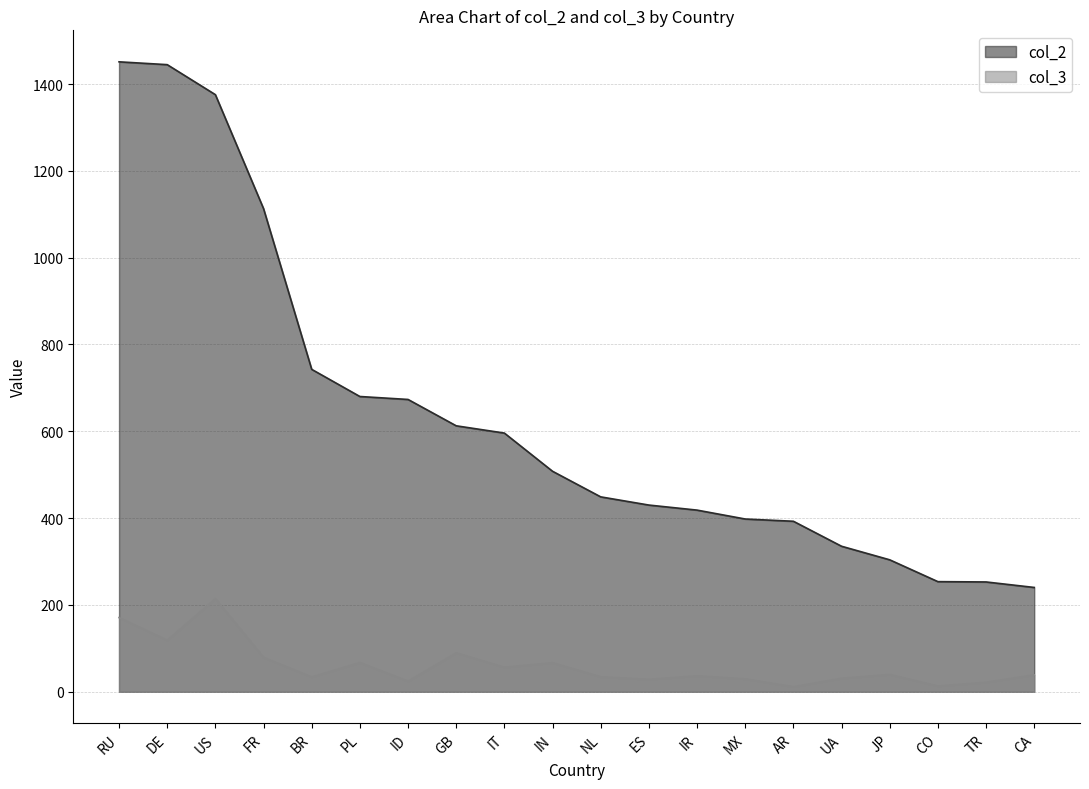

Rank the series by their average value, from highest to lowest.

col_2, col_3